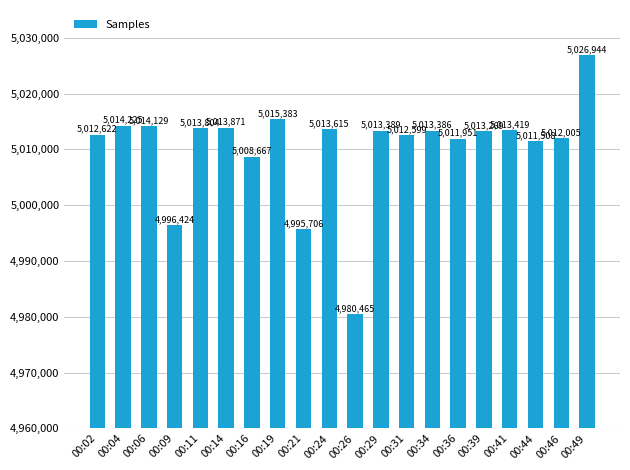

Between 00:21 and 00:34, which is larger?

00:34